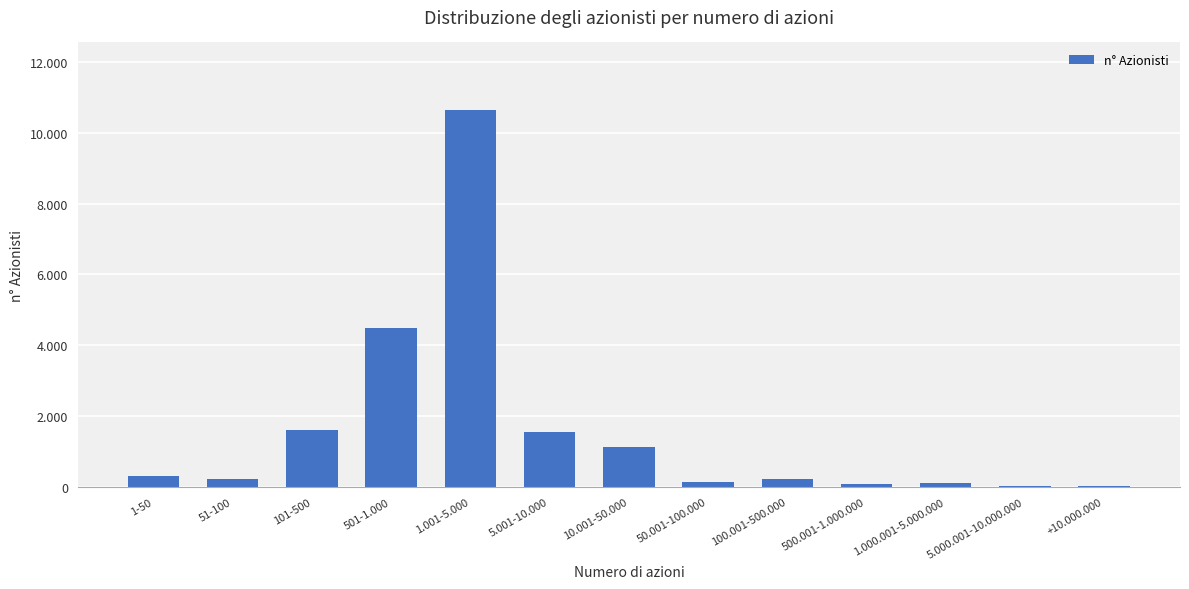

Are the bars horizontal?

No